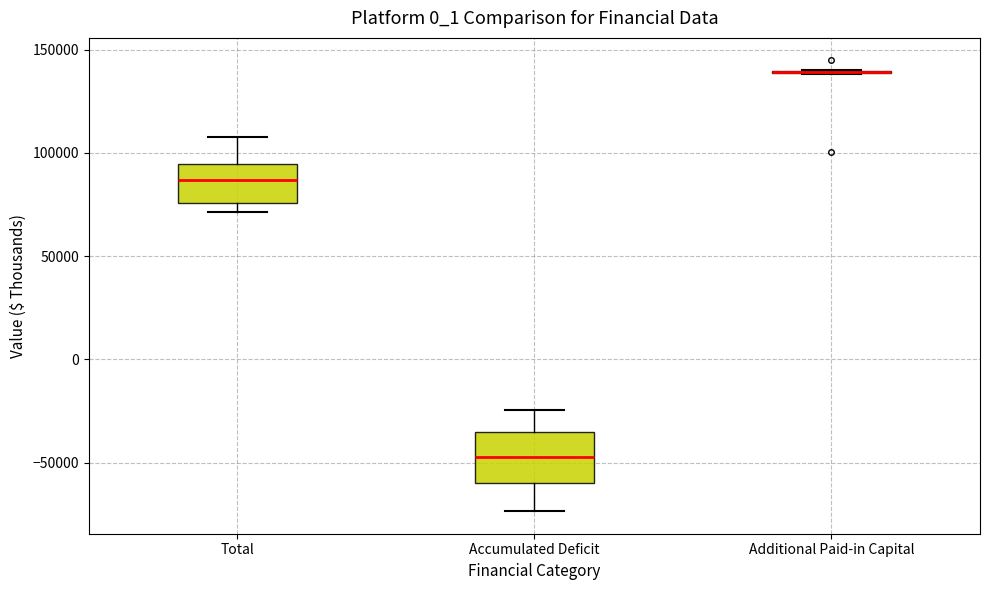

Reading left to right, transcribe this box plot: for each box, give where its median line is, the range the box spans, and where its two whiskers end, as read against the y-axis. The values are not printed on the chart, so give them approximately, as read against the axis.

Total: median 85000, box 75000 to 95000, whiskers 70000 to 110000
Accumulated Deficit: median -45000, box -60000 to -35000, whiskers -75000 to -25000
Additional Paid-in Capital: box collapsed to a line at 140000, whiskers 140000 to 140000